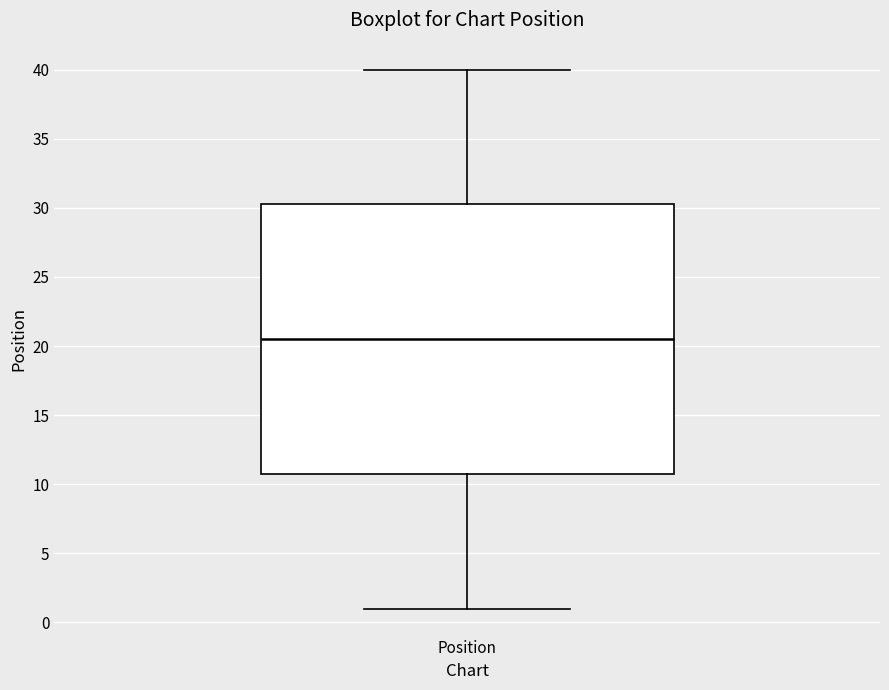

Transcribe this box plot: give where the median line is, the range the box spans, and where the two whiskers end, as read against the y-axis. The values are not printed on the chart, so give them approximately, as read against the axis.

median 20.5, box 11.0 to 30.5, whiskers 1.0 to 40.0